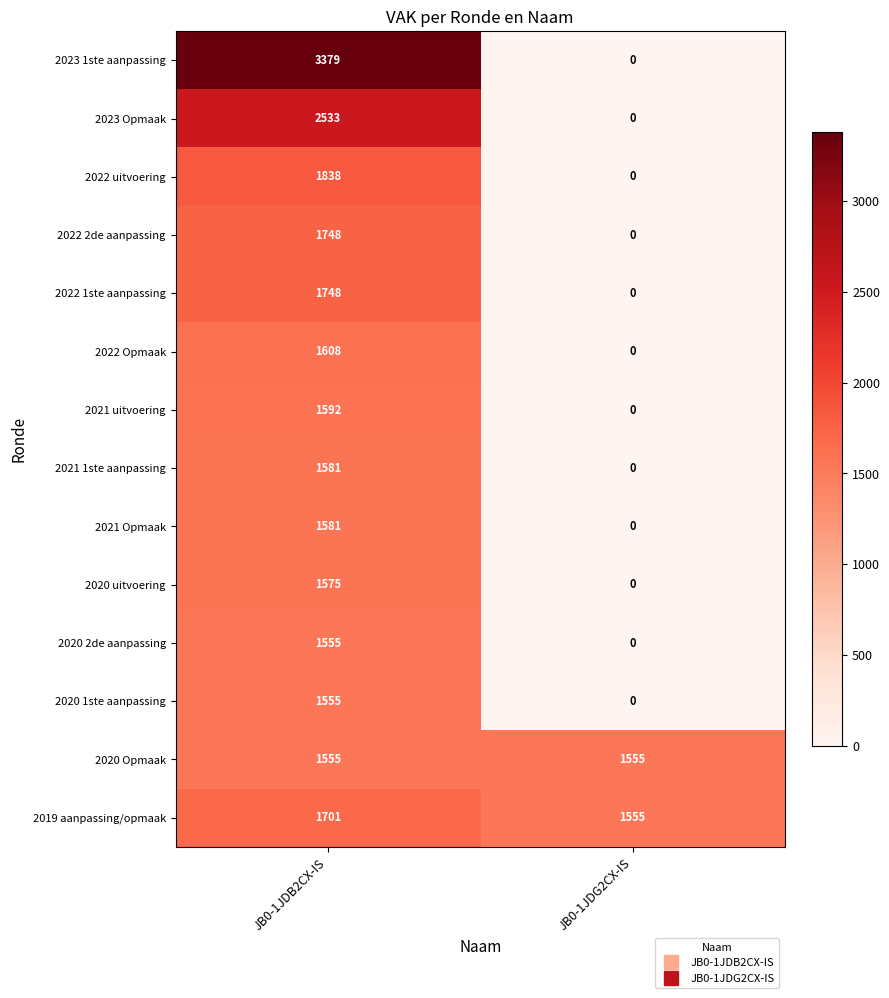

List the labels in order of 2022 uitvoering value, smallest first.

JB0-1JDG2CX-IS, JB0-1JDB2CX-IS